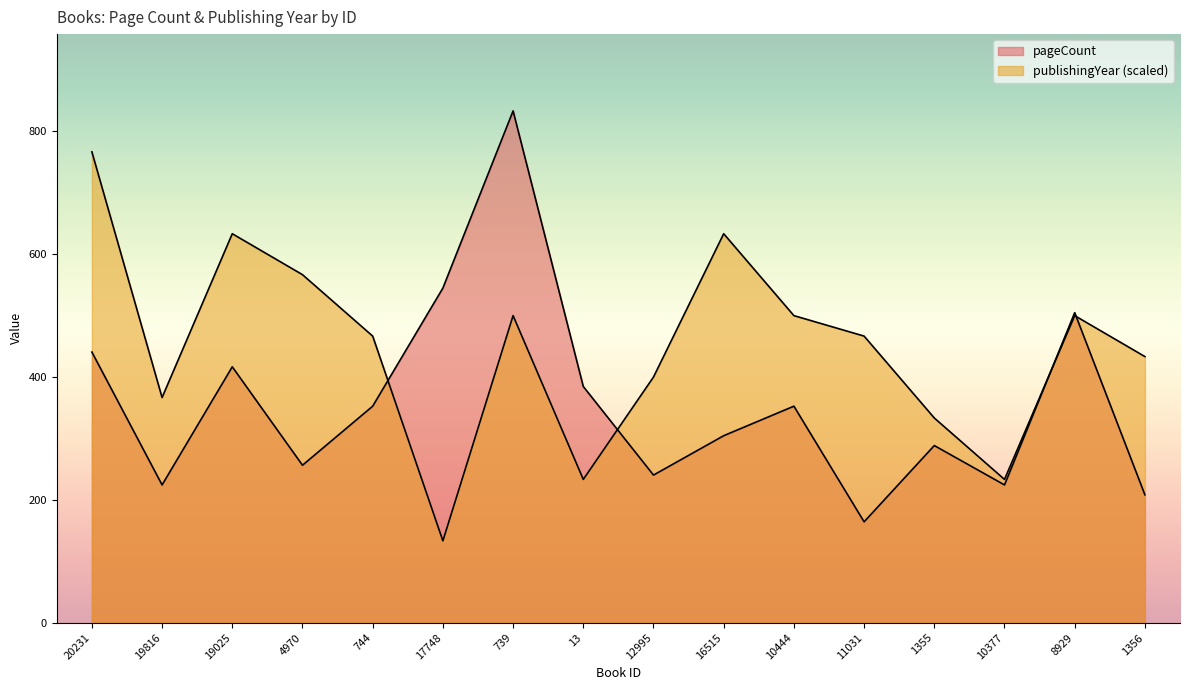

What is the value of the publishingYear point at the 6th from the left?

133.1